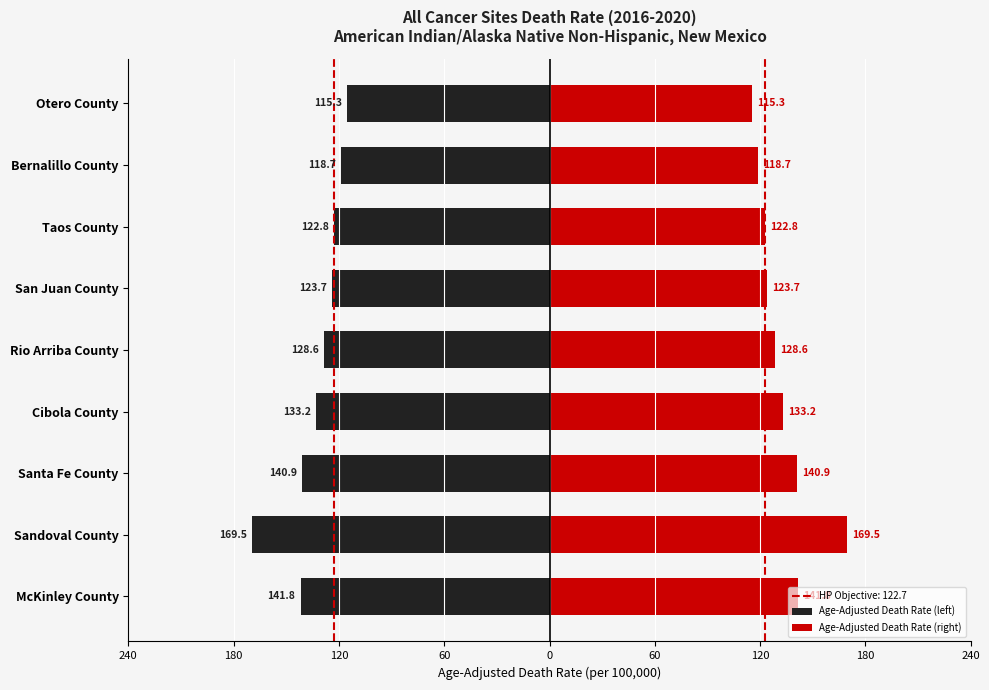

Is it true that Age-Adjusted Death Rate (left) equals -65.9 at Rio Arriba County?

False